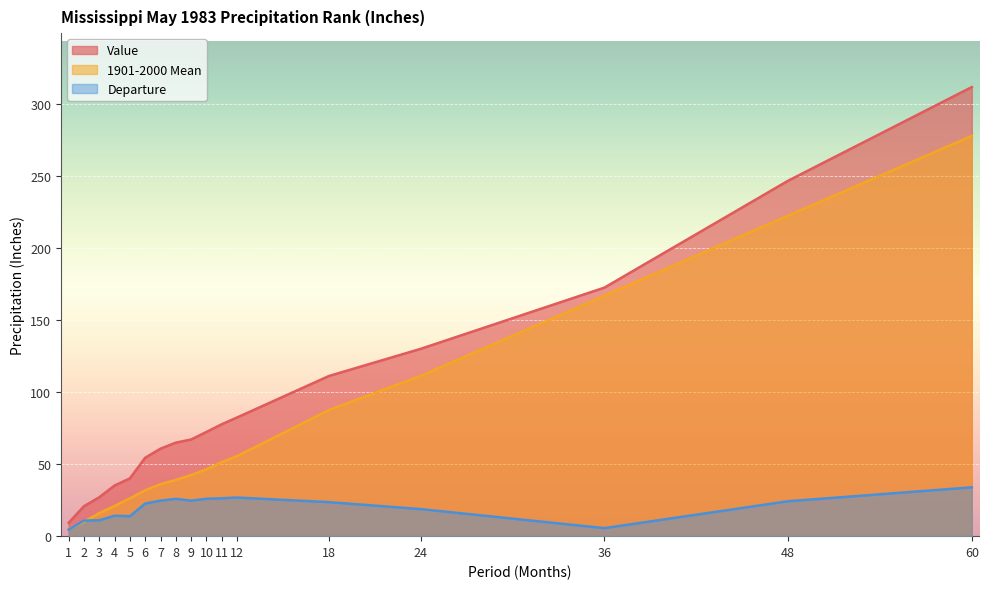

What is the lowest value of the Value series?

9.3